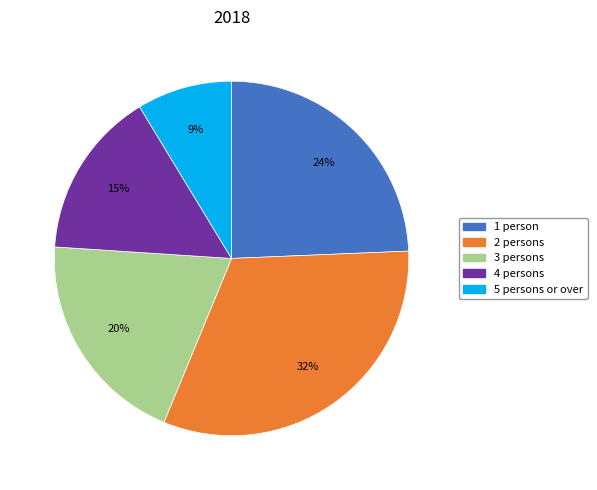

Rank the categories by value from lowest to highest.

5 persons or over, 4 persons, 3 persons, 1 person, 2 persons